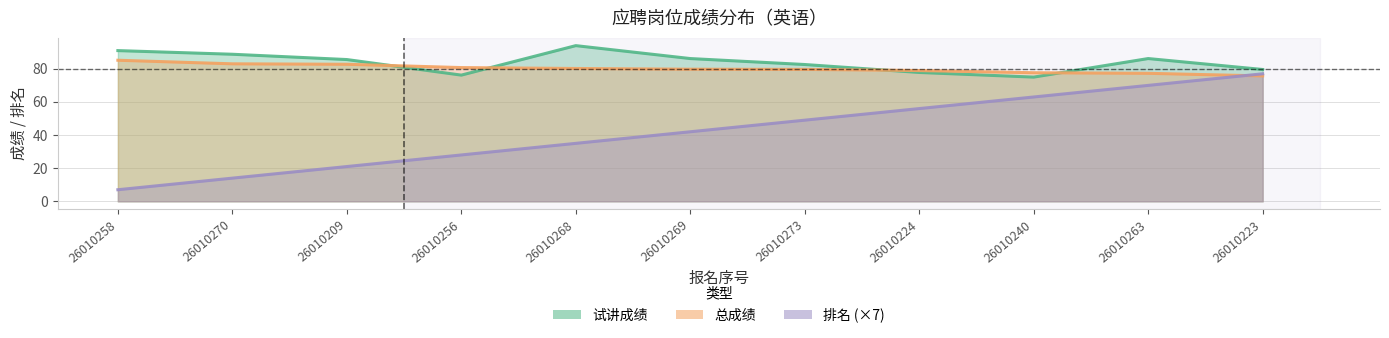

The value of 排名 at 26010223 is 77.0. True or false?

True